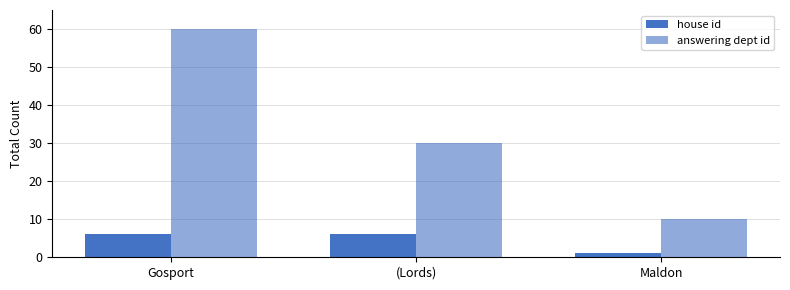

How many values in the house id series are below 6?

1